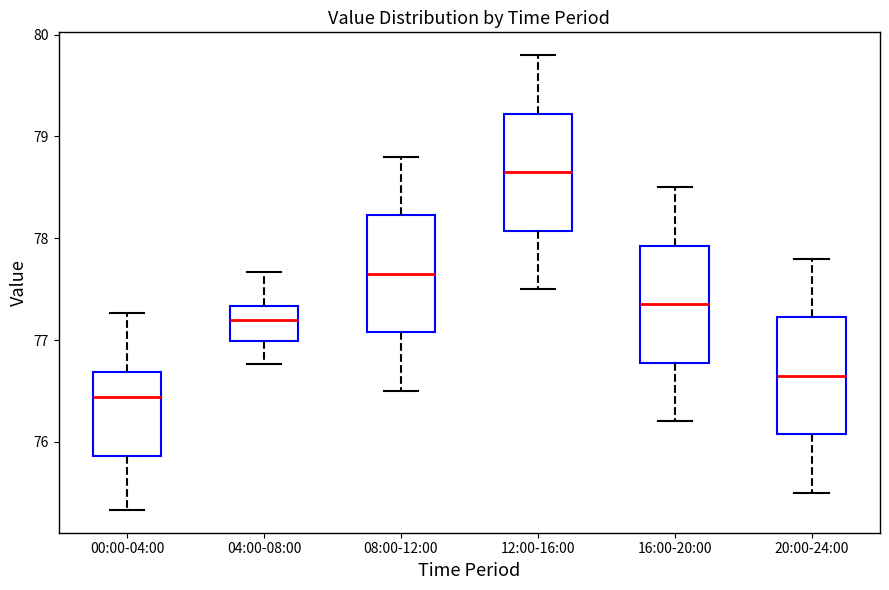

Reading left to right, read every box against the y-axis: the position of its median line, the range the box covers, and the ends of its whiskers. The values are not printed on the chart, so give them approximately, as read against the axis.

00:00-04:00: median 76.4, box 75.9 to 76.7, whiskers 75.3 to 77.3
04:00-08:00: median 77.2, box 77.0 to 77.3, whiskers 76.8 to 77.7
08:00-12:00: median 77.7, box 77.1 to 78.2, whiskers 76.5 to 78.8
12:00-16:00: median 78.7, box 78.1 to 79.2, whiskers 77.5 to 79.8
16:00-20:00: median 77.4, box 76.8 to 77.9, whiskers 76.2 to 78.5
20:00-24:00: median 76.7, box 76.1 to 77.2, whiskers 75.5 to 77.8